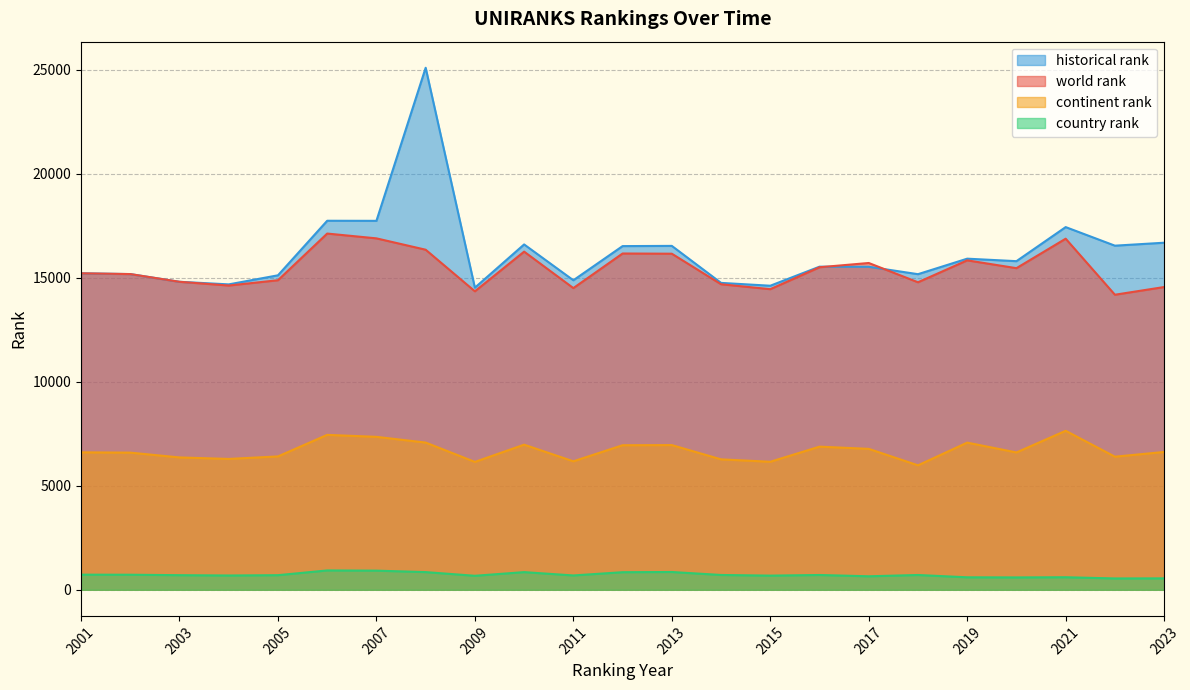

What is the smallest value displayed?

546.0